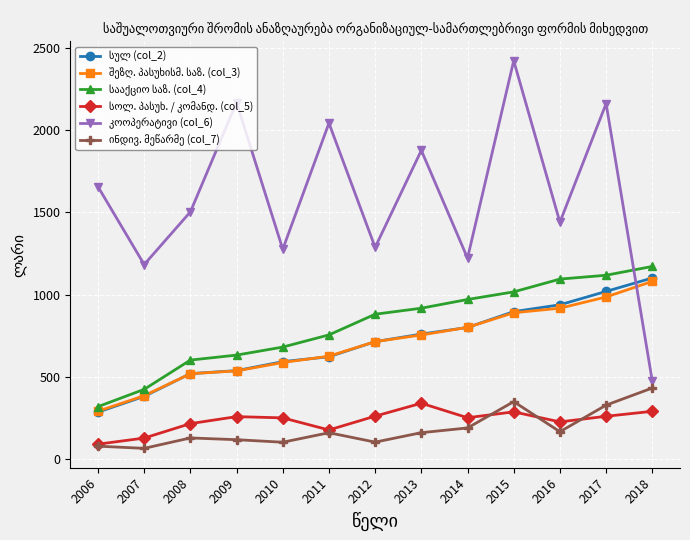

Which category has the highest value across all series?

2015